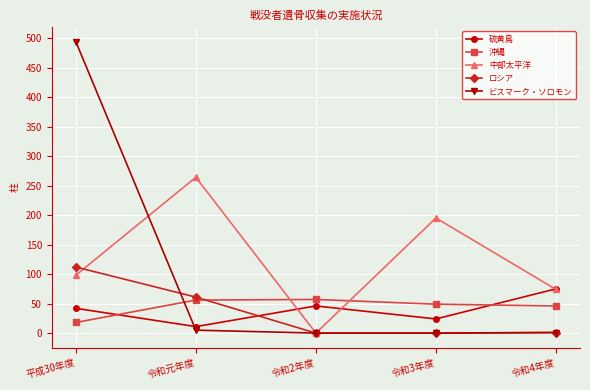

How many series are shown in this chart?

5